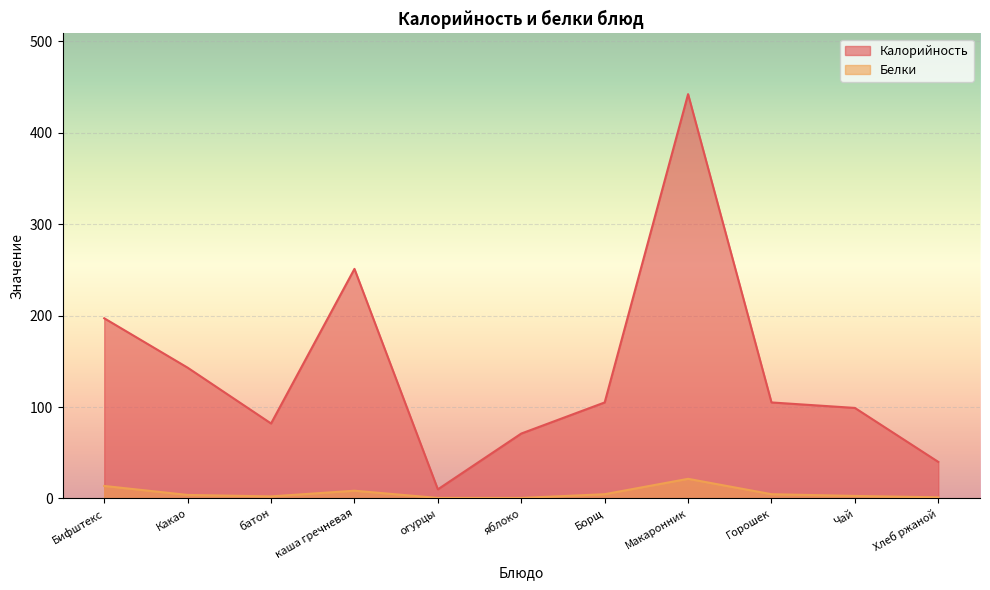

True or false: Калорийность has more than 2 points higher than both neighbors.

False